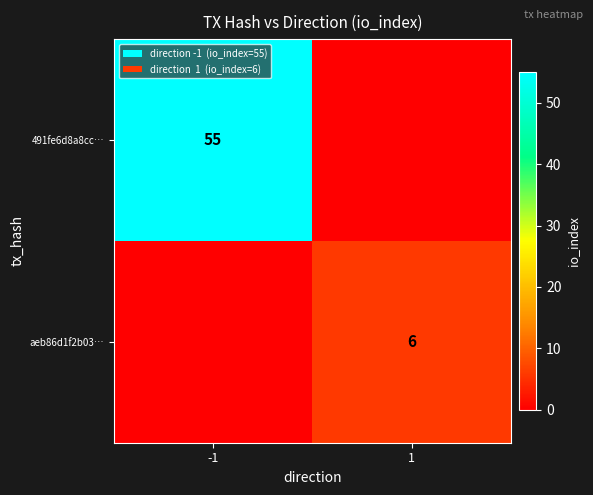

At which label is 491fe6d8a8cc… closest to 27?

1